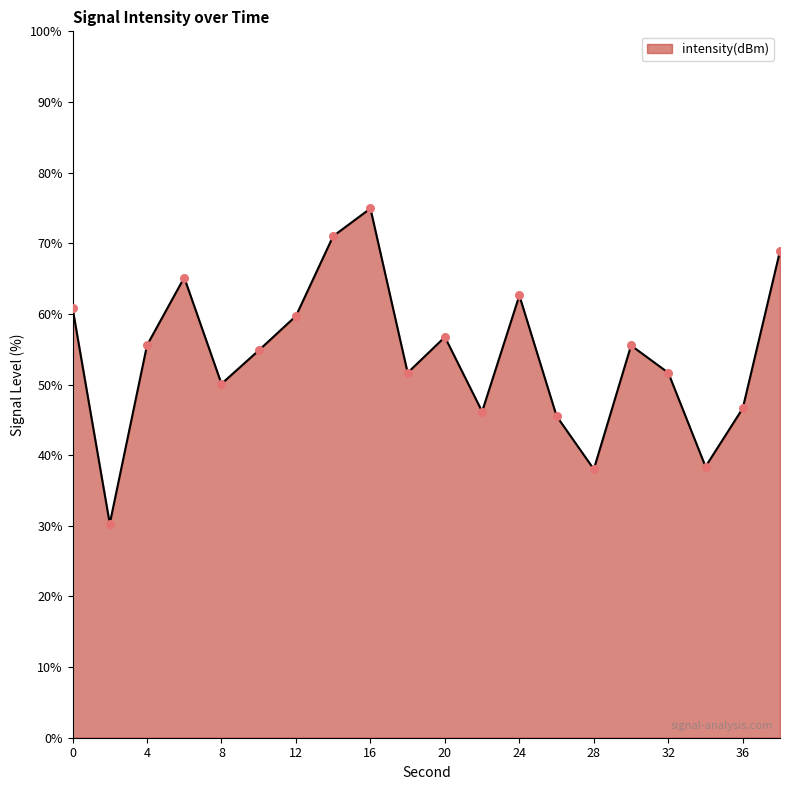

What is the smallest value displayed?

30.3